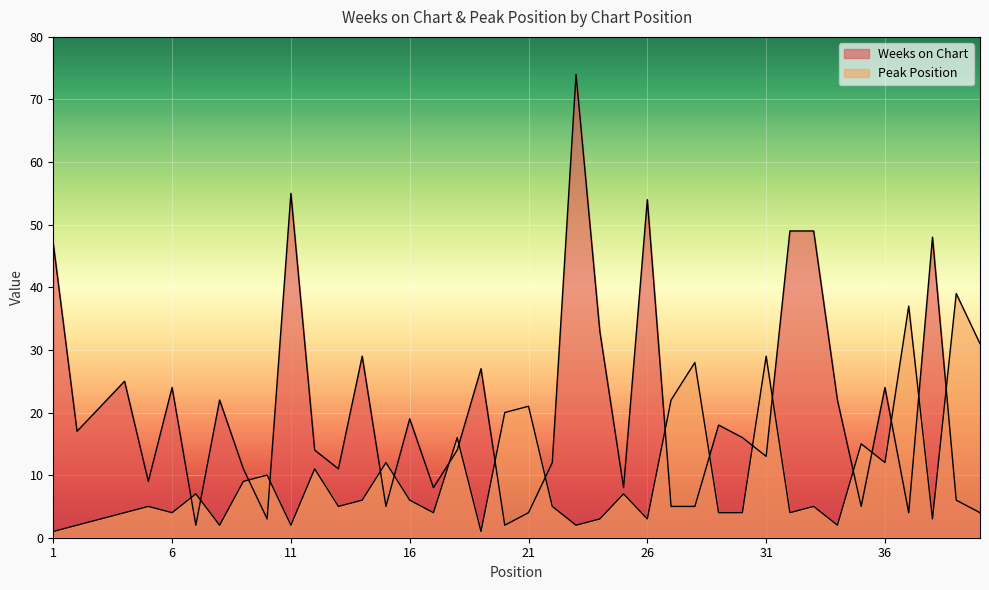

What are all the series names shown in the legend?

Weeks on Chart, Peak Position